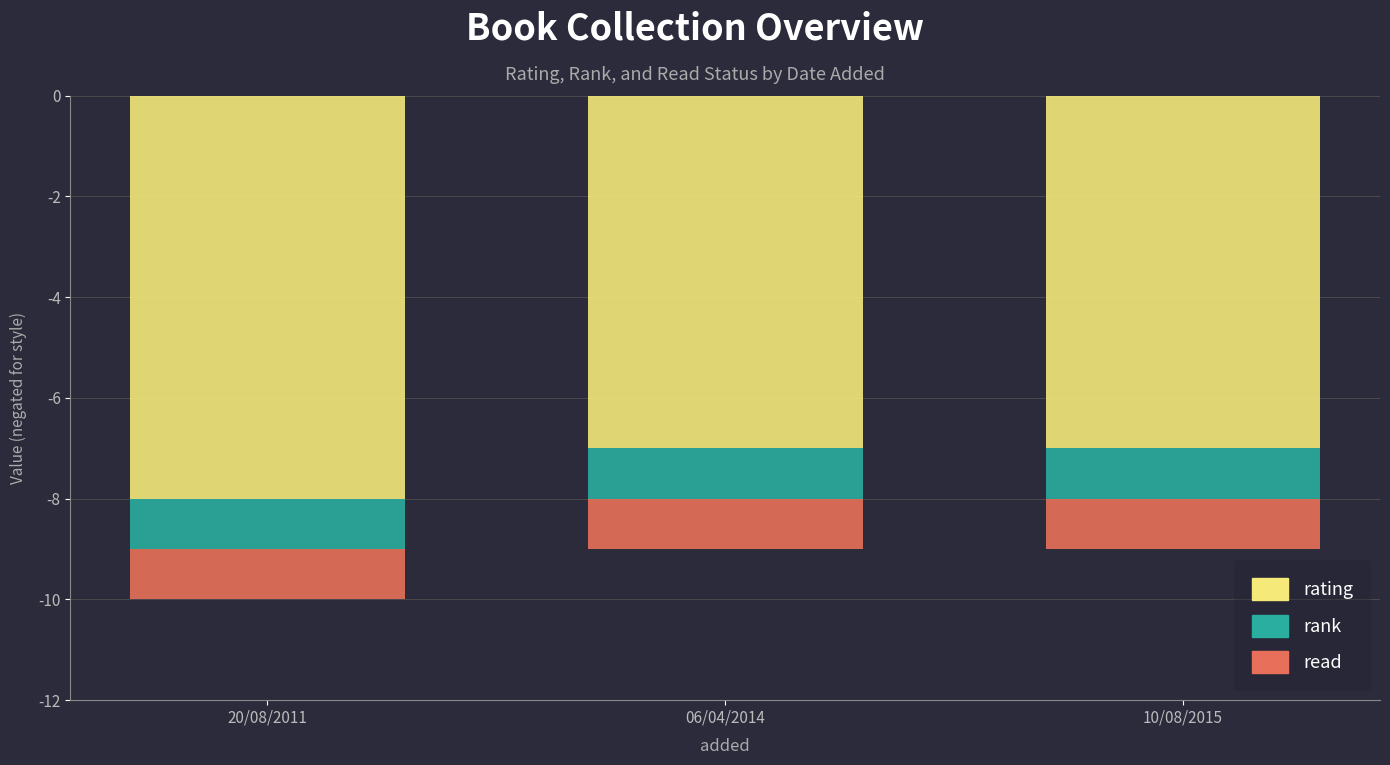

How many data points in rating are less than -7?

1